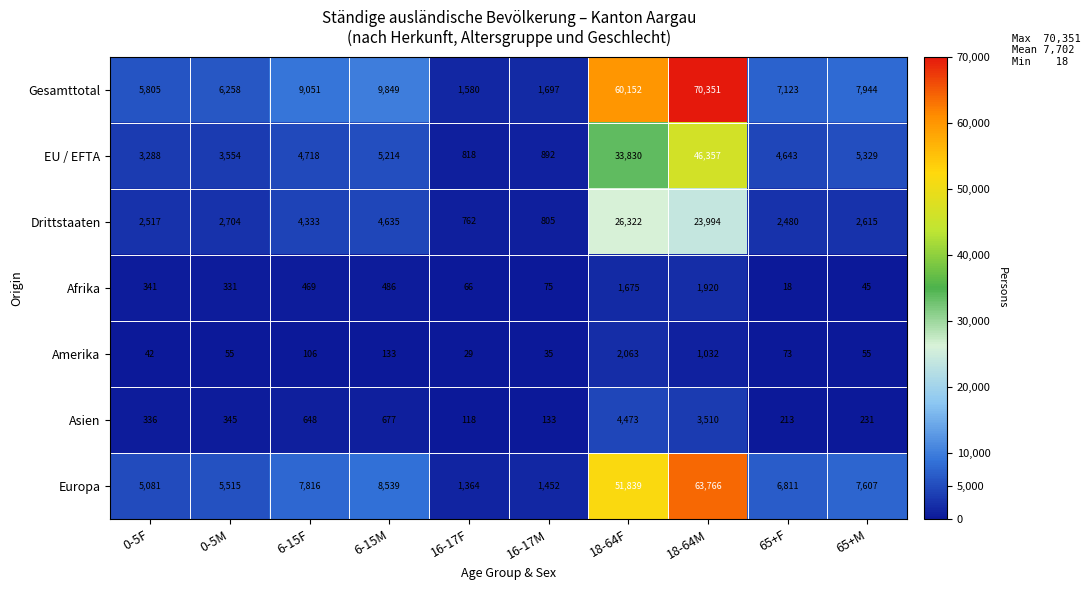

The Asien series shows 4473 at 18-64F. True or false?

True